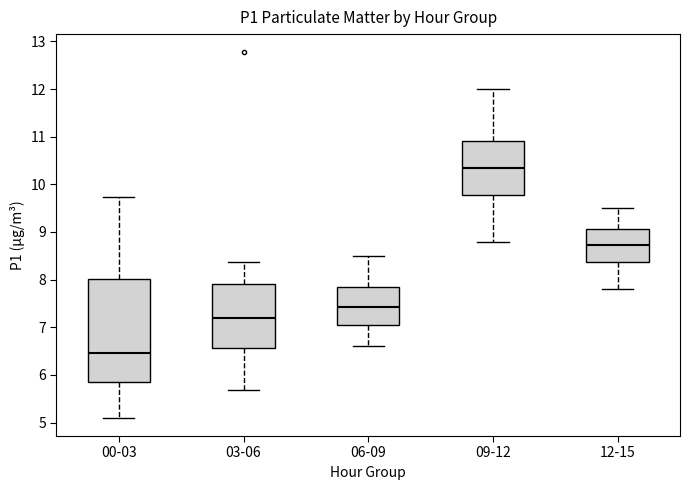

Where does the upper whisker of the box for 00-03 end on the y-axis? The values are not printed on the chart, so give them approximately, as read against the axis.

9.7